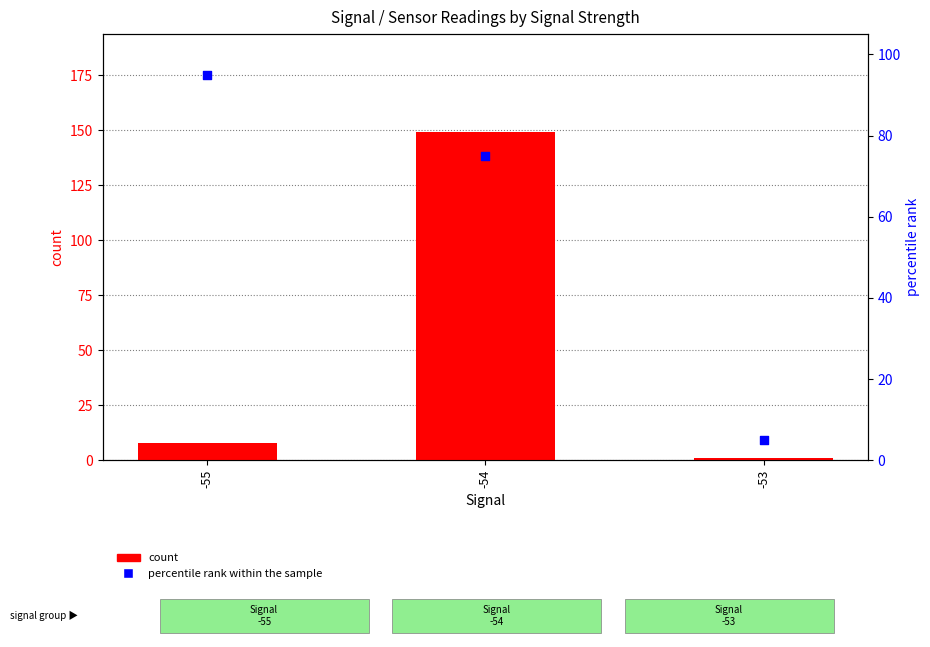

Which series reaches the minimum Y coordinate?

count